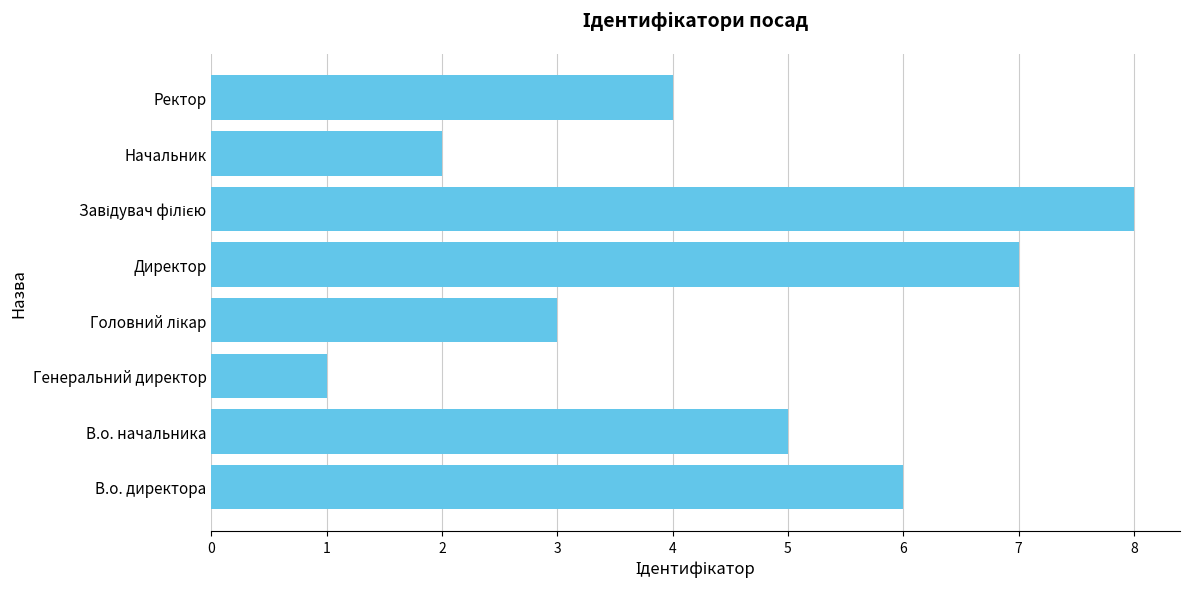

What is the difference between the maximum and minimum values?

7